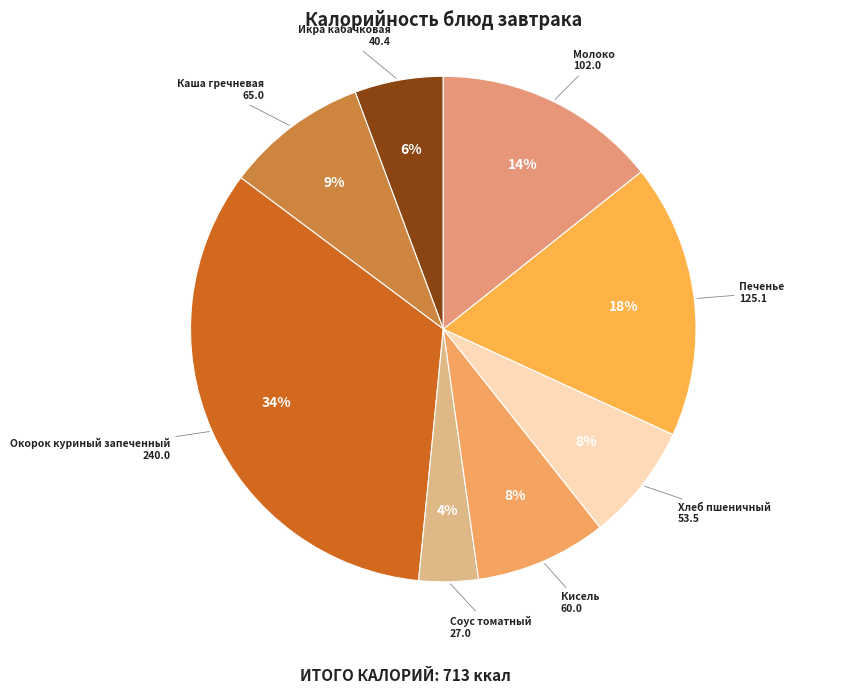

To the nearest percent, what is the combined percentage of Кисель and Окорок куриный запеченный?

42%